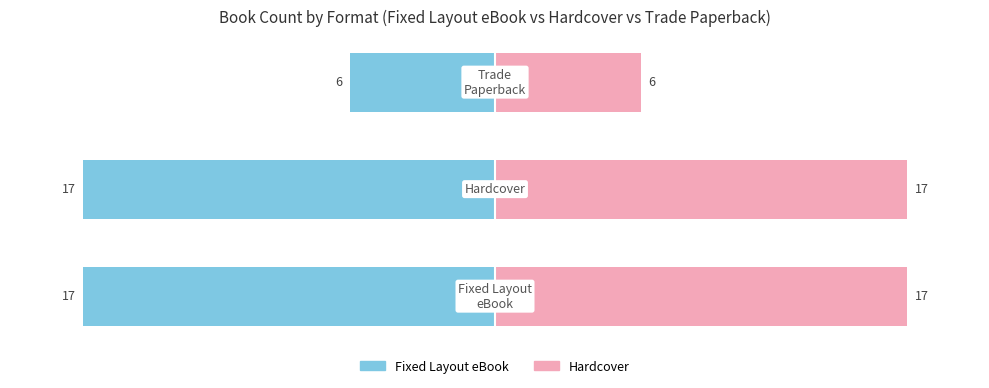

What is the value of the Hardcover bar at the 1st from the left?

17